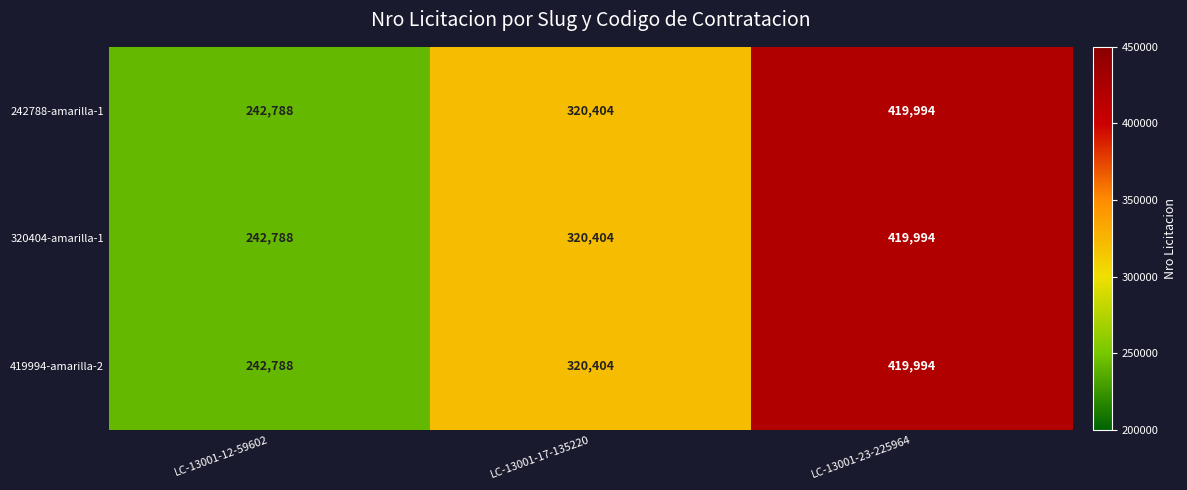

What is the average value of the 320404-amarilla-1 series?

327729